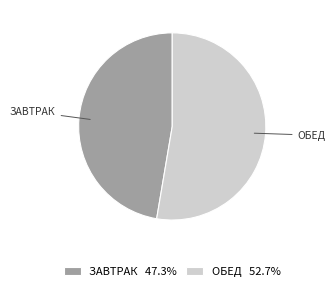

Is there a majority slice in this chart?

Yes